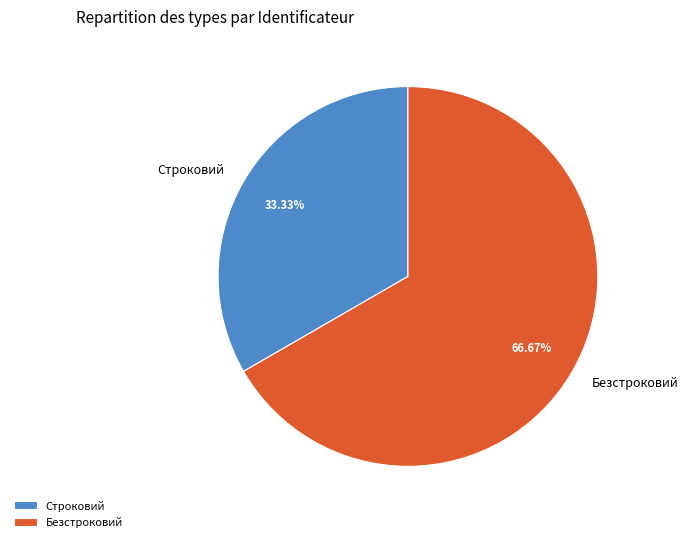

Combined, what portion of the pie is Строковий and Безстроковий?

100.0%